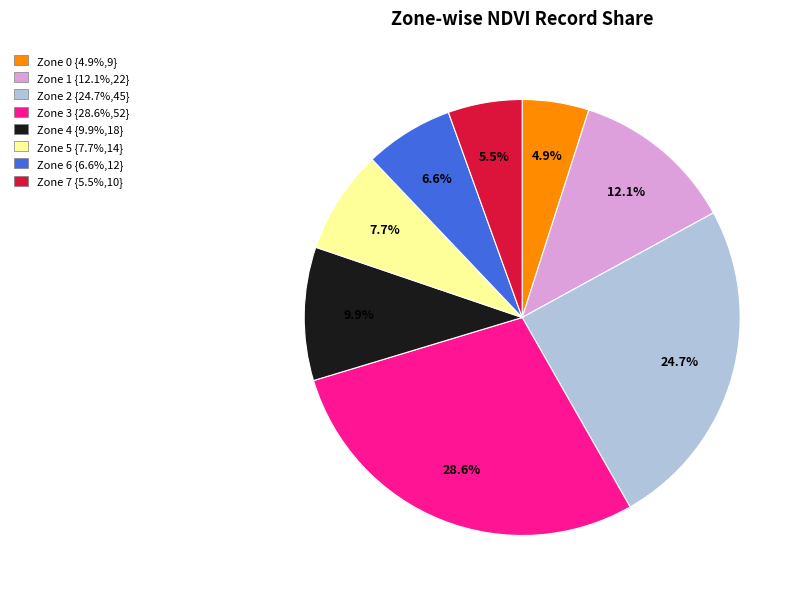

Combined, do Zone 3 {28.6%,52} and Zone 0 {4.9%,9} account for over 50%?

No